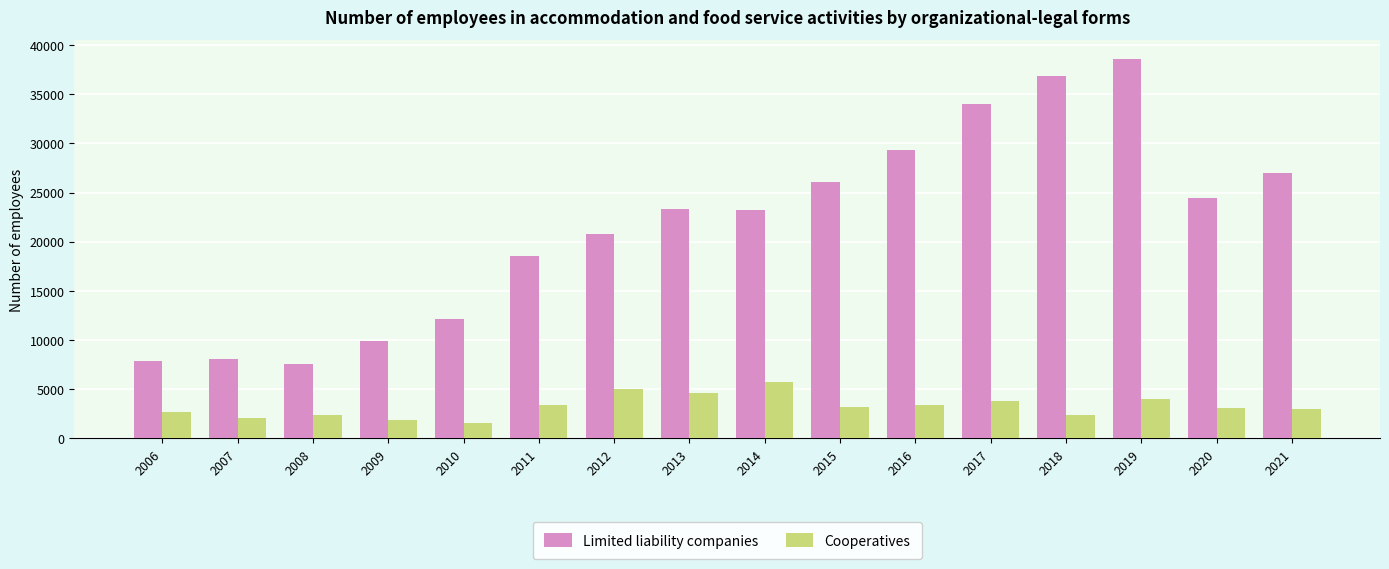

The Limited liability companies series shows 23183 at 2014. True or false?

True